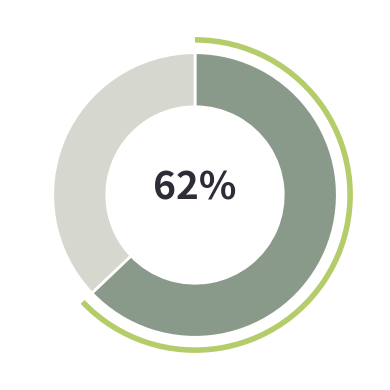

Is Franklin the majority of the pie?

No